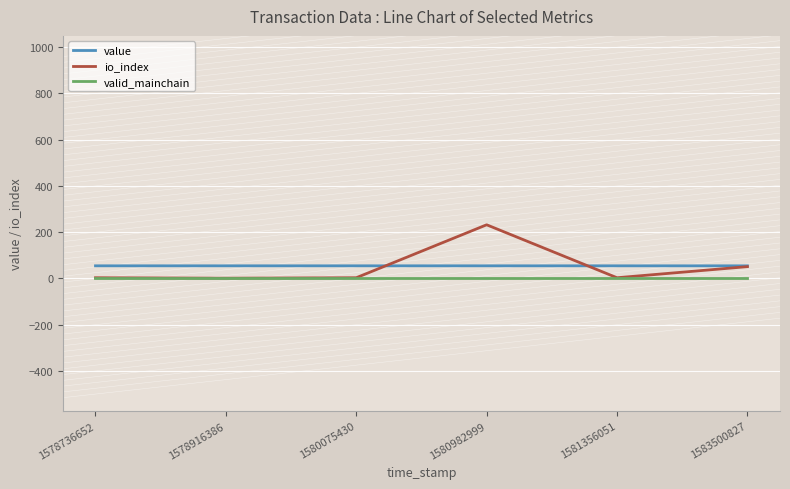

At which category is the sum across all series the highest?

1580982999